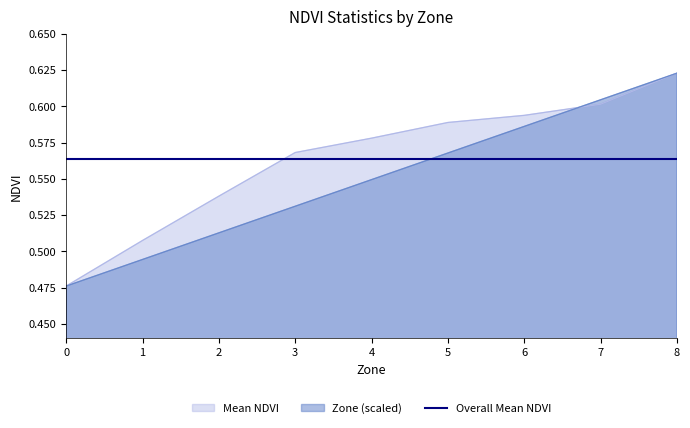

How many lines are shown in the chart?

3